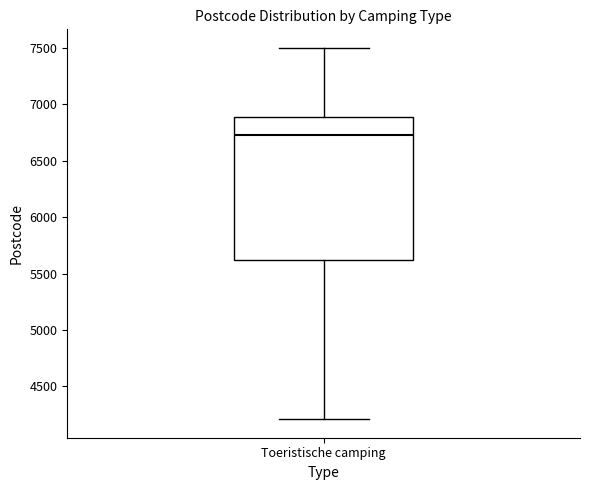

Transcribe this box plot: give where the median line is, the range the box spans, and where the two whiskers end, as read against the y-axis. The values are not printed on the chart, so give them approximately, as read against the axis.

median 6750, box 5600 to 6900, whiskers 4200 to 7500